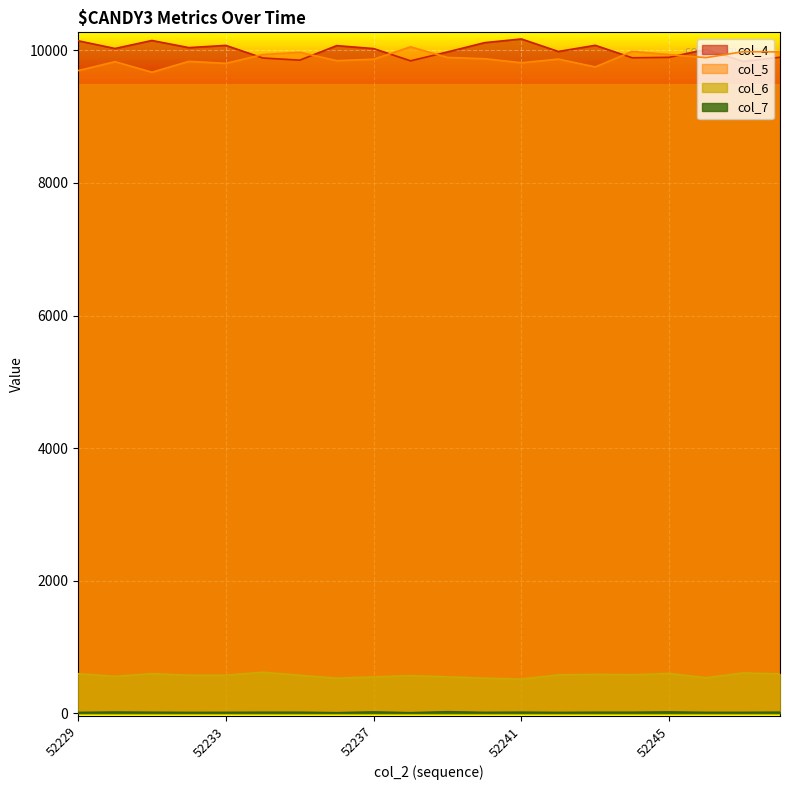

At which category does col_5 reach its first local valley?

52231